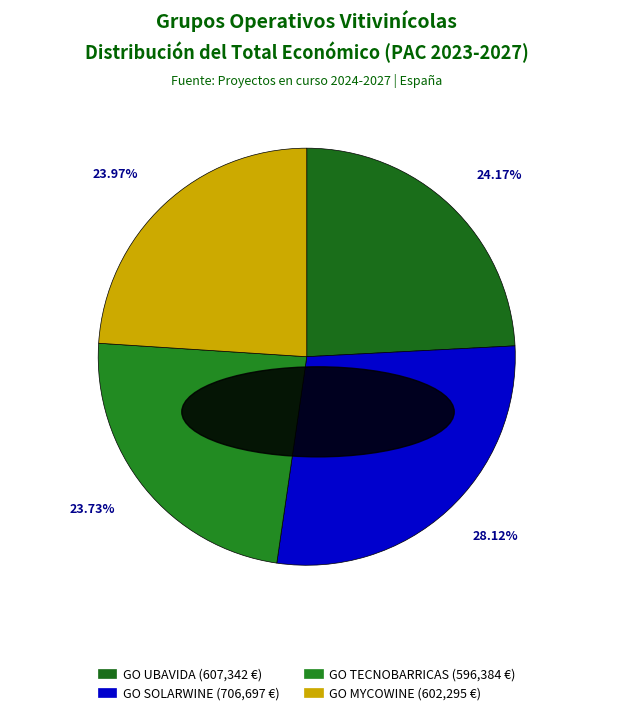

Is it true that GO MYCOWINE is 24% of the pie?

True